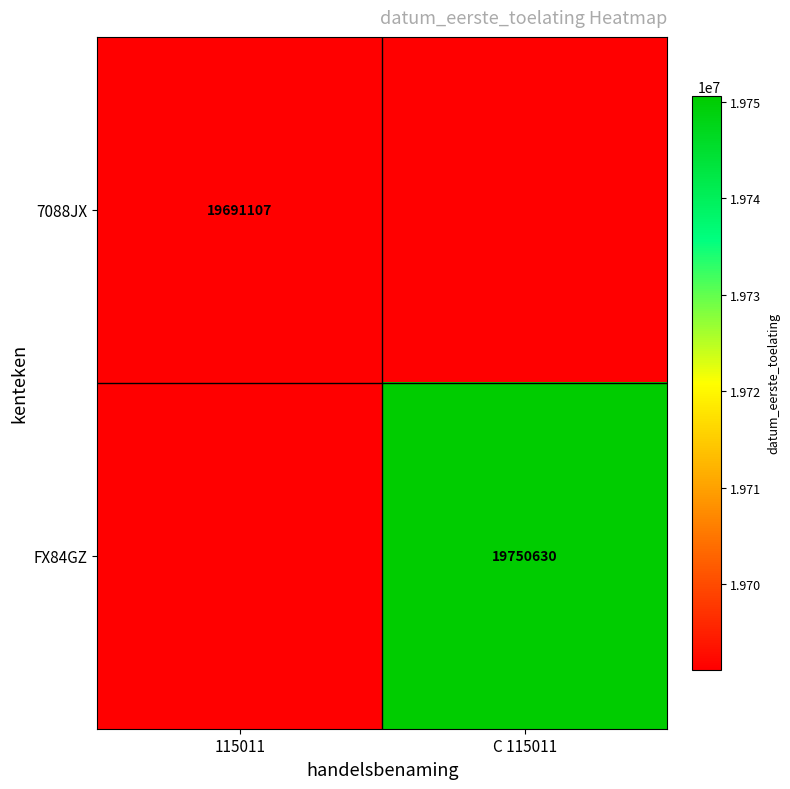

Count the number of categories in the chart.

2